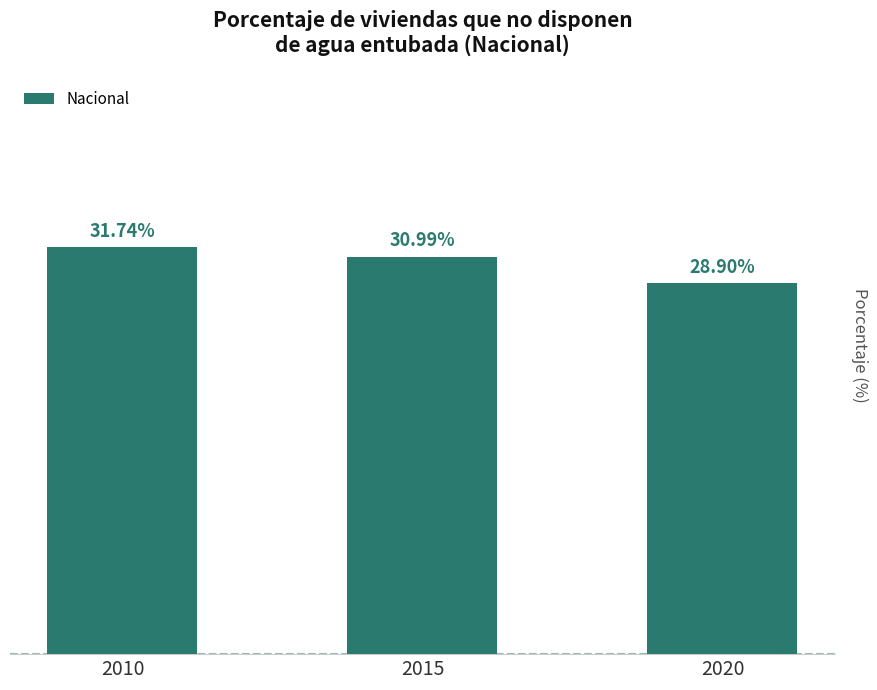

List the labels in order of value, smallest first.

2020, 2015, 2010